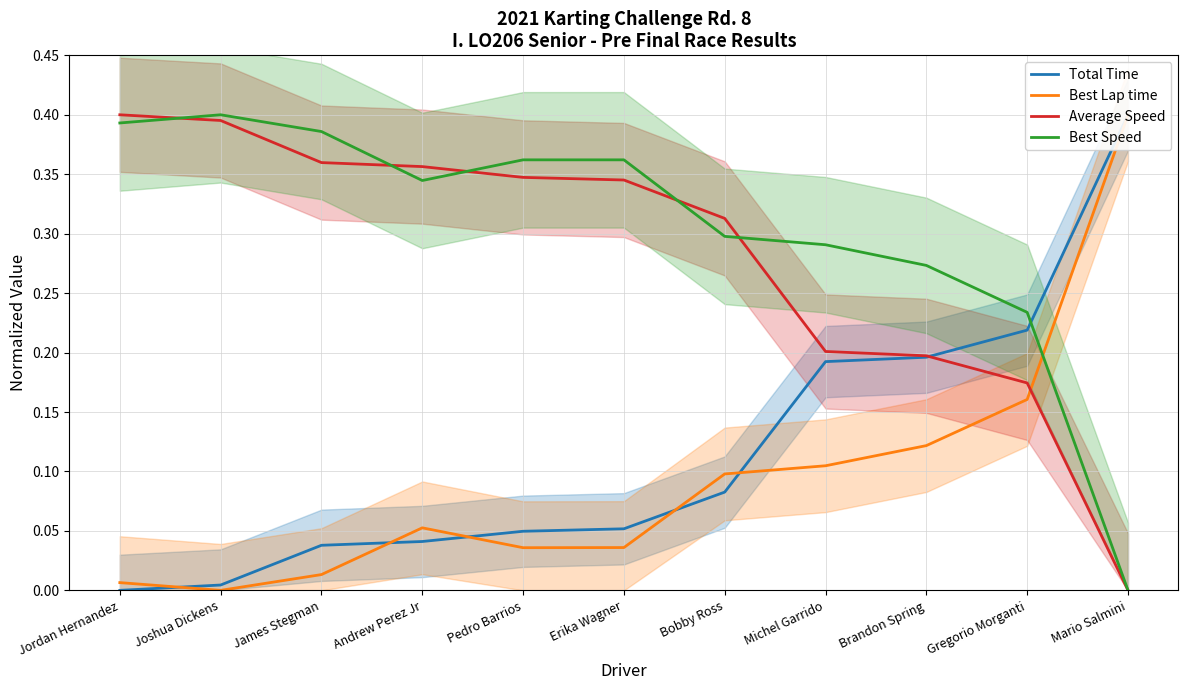

Reading left to right, what are all the values shown in this chart?

Total Time: 0.0	0.0	0.0	0.0	0.0	0.1	0.1	0.2	0.2	0.2	0.4
Best Lap time: 0.0	0.0	0.0	0.1	0.0	0.0	0.1	0.1	0.1	0.2	0.4
Average Speed: 0.4	0.4	0.4	0.4	0.3	0.3	0.3	0.2	0.2	0.2	0.0
Best Speed: 0.4	0.4	0.4	0.3	0.4	0.4	0.3	0.3	0.3	0.2	0.0